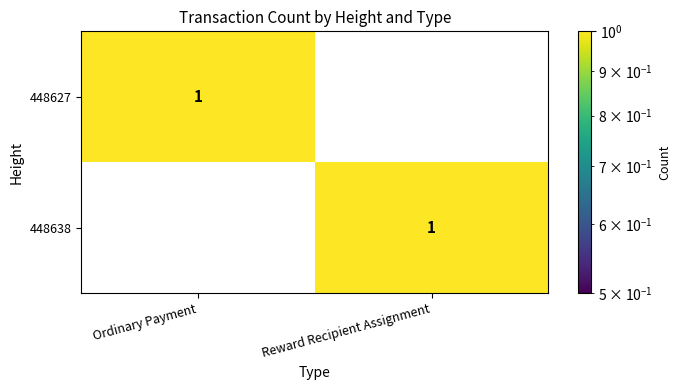

At how many categories does at least one series exceed 0?

2